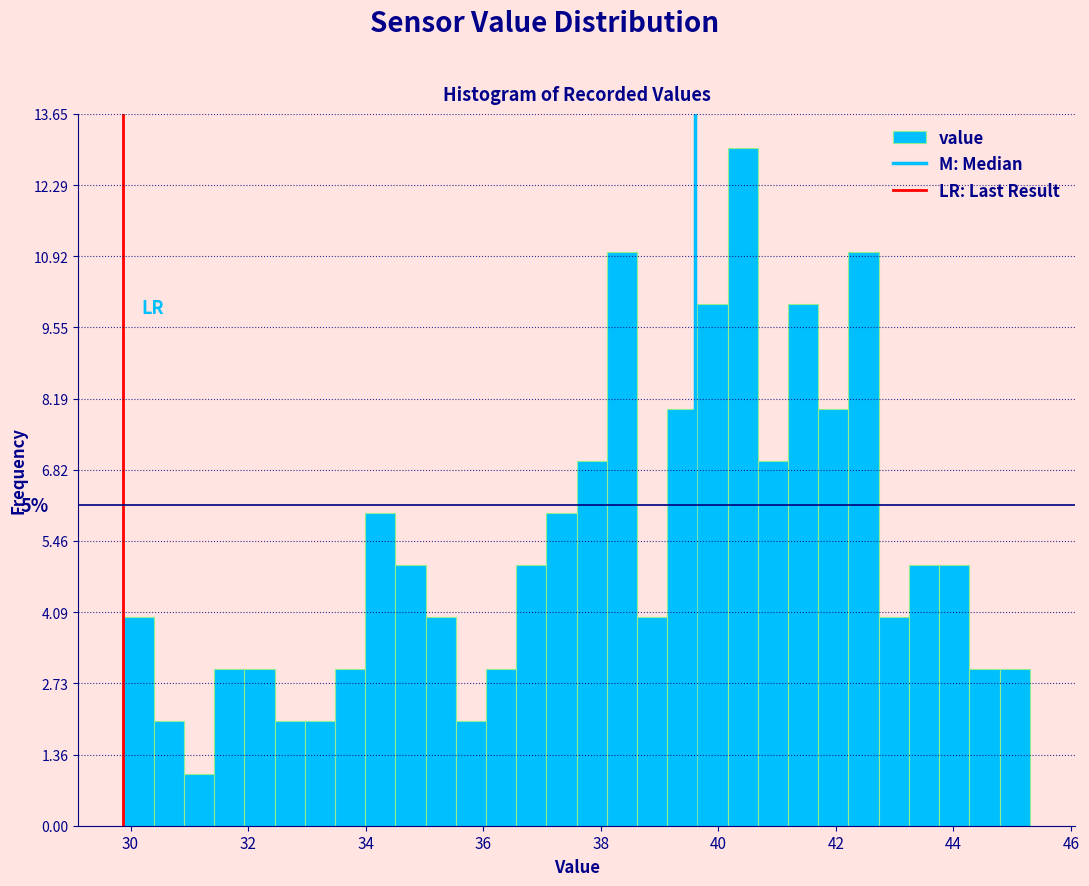

Around what value on the x-axis is the tallest bar? Give the approximate position of its centre, as read against the axis.

40.4